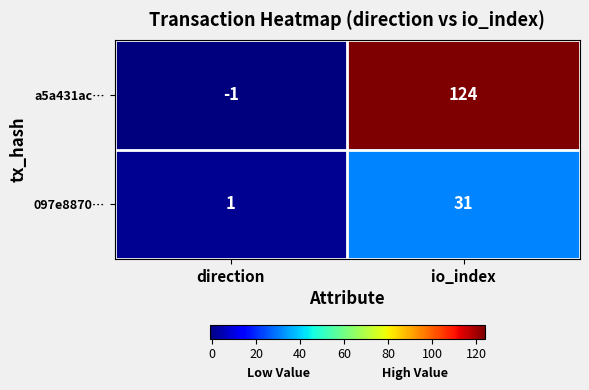

What is the average value of the 097e8870… series?

16